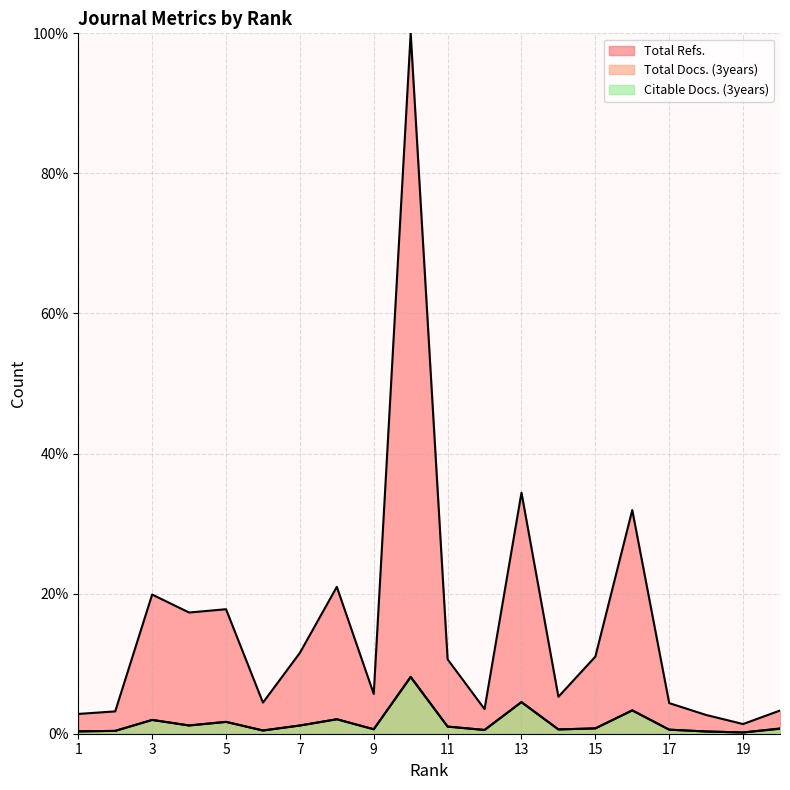

Does the chart have visible grid lines?

Yes